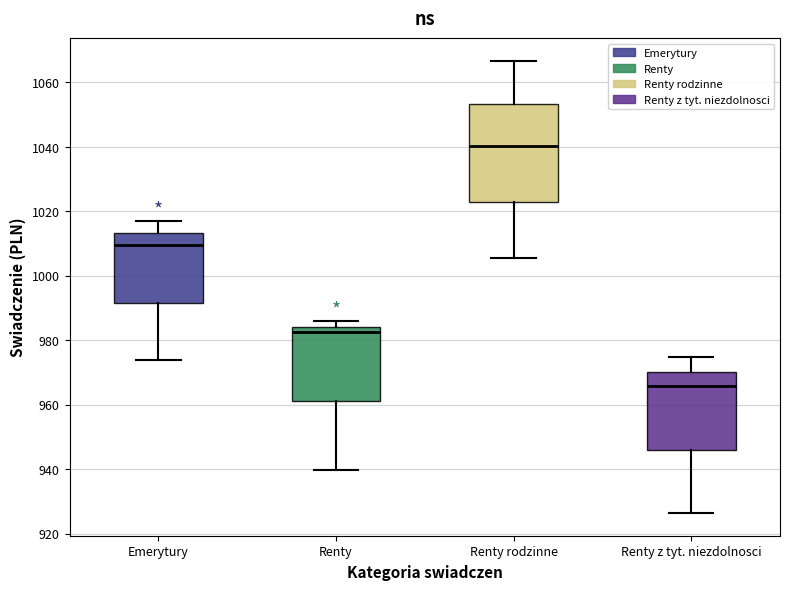

Which box's median line is the lowest?

Renty z tyt. niezdolnosci